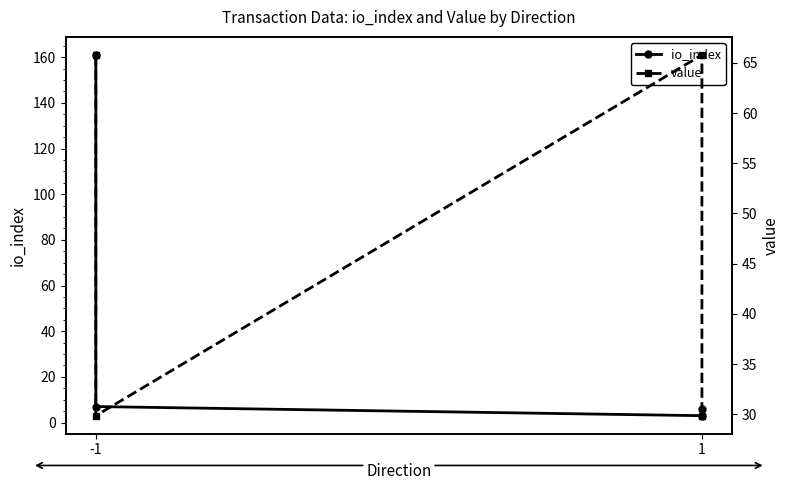

What is the value of the value point at the 3rd from the left?

65.8